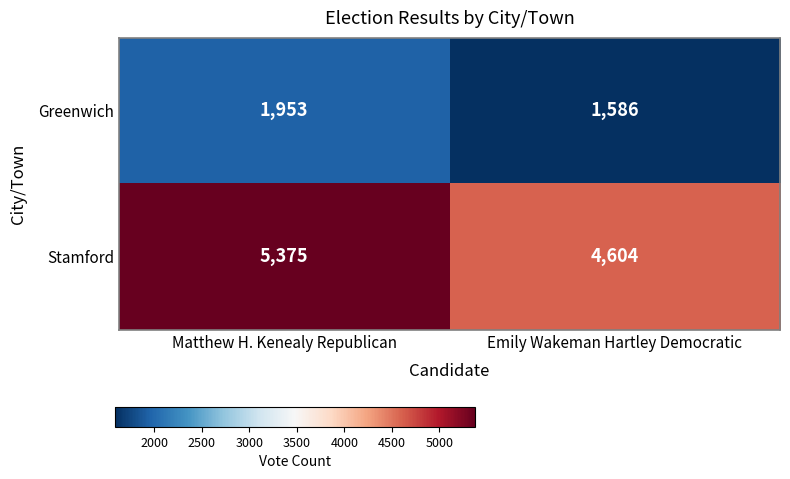

At which label is Stamford closest to 4989?

Emily Wakeman Hartley Democratic